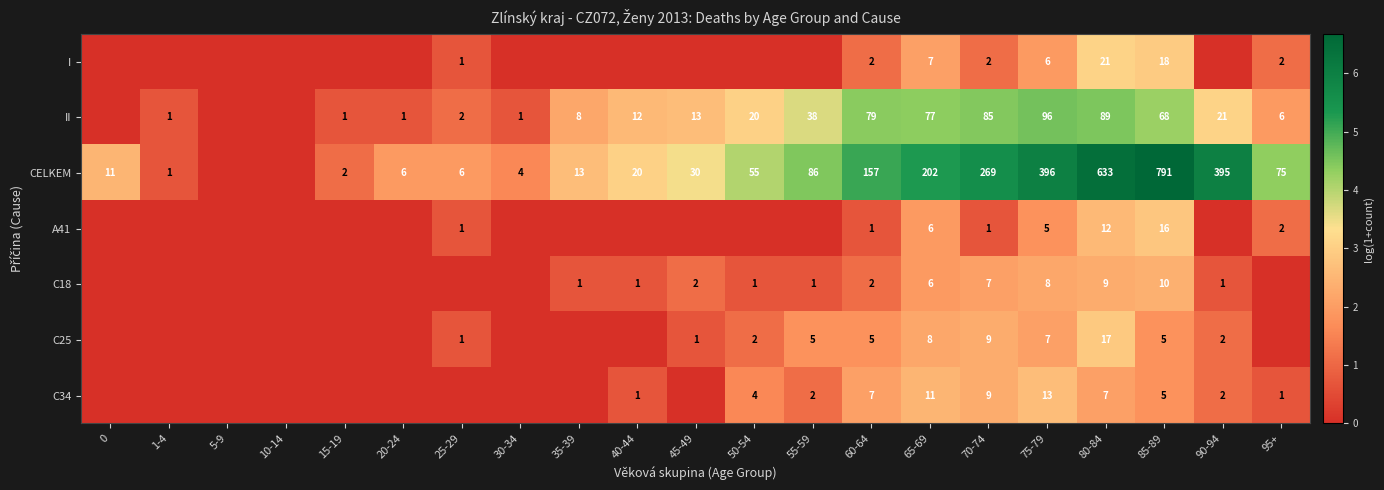

What is the difference between the highest and lowest values at 65-69?

196